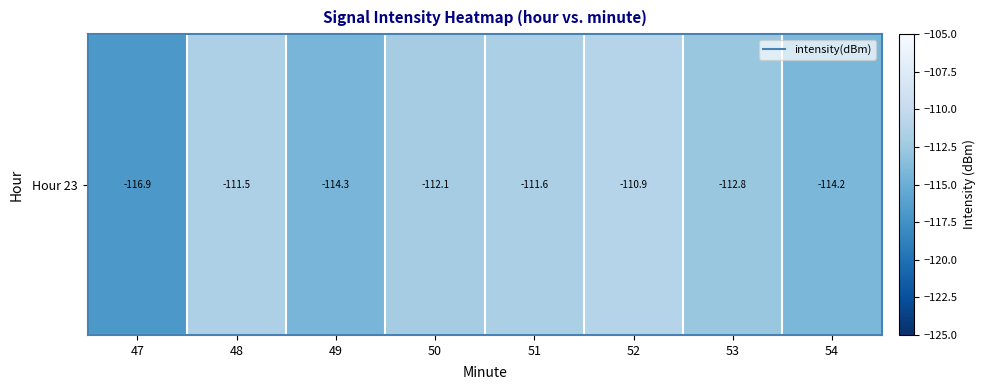

Rank the categories by value from highest to lowest.

52, 48, 51, 50, 53, 54, 49, 47